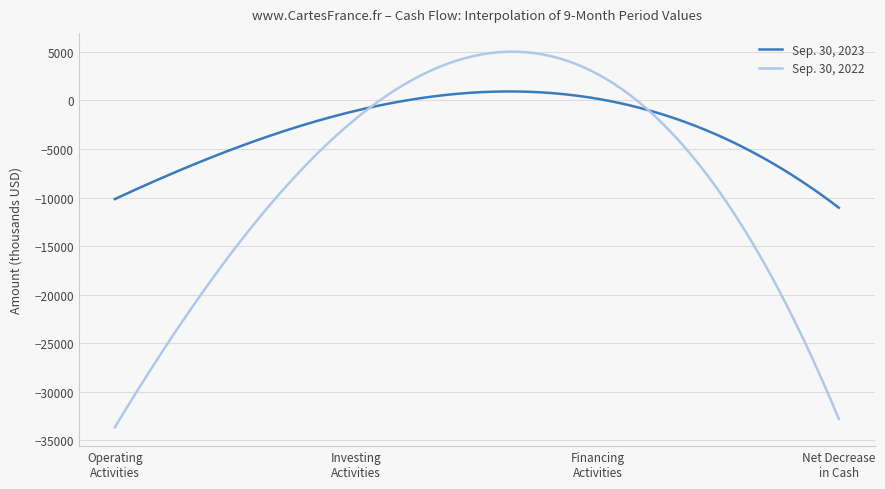

Which series has the widest spread of values?

Sep. 30, 2022